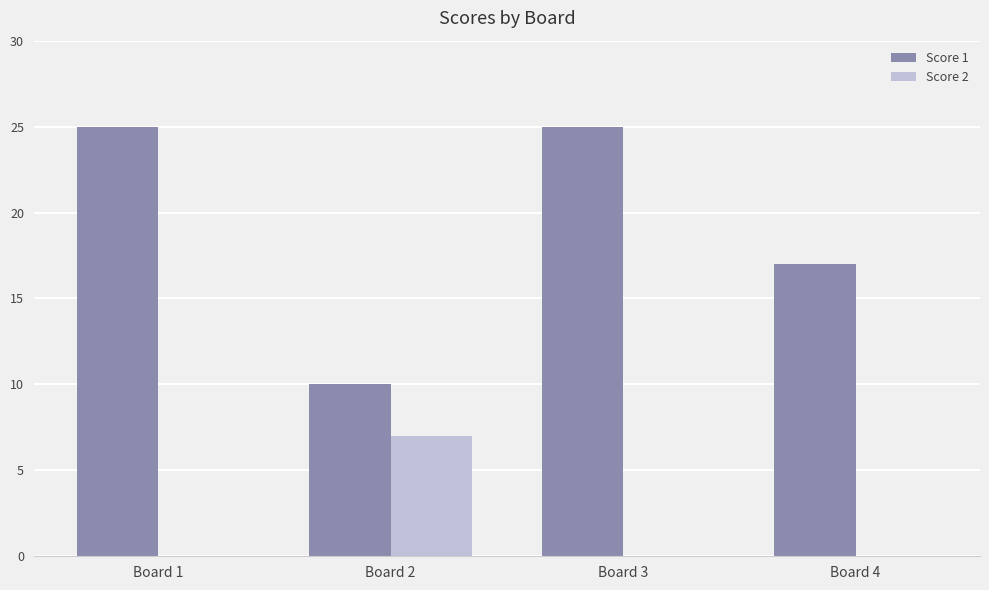

What is the sum of the Score 2 values at Board 2 and Board 3?

7